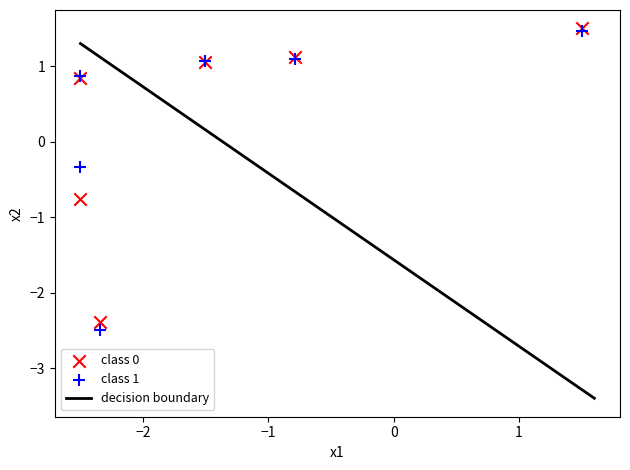

In the class 0 series, what Y value is closest to 0?

-0.8